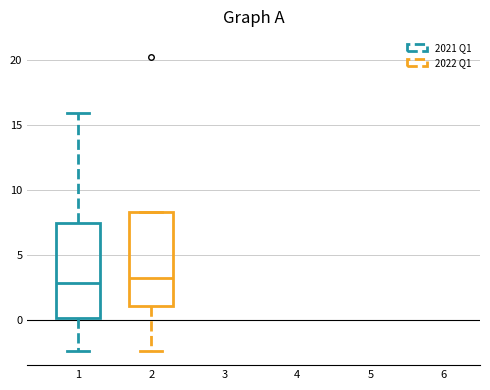

Reading left to right, transcribe this box plot: for each box, give where its median line is, the range the box spans, and where its two whiskers end, as read against the y-axis. The values are not printed on the chart, so give them approximately, as read against the axis.

1: median 3.0, box 0.0 to 7.5, whiskers -2.5 to 16.0
2: median 3.5, box 1.0 to 8.5, whiskers -2.5 to 8.5